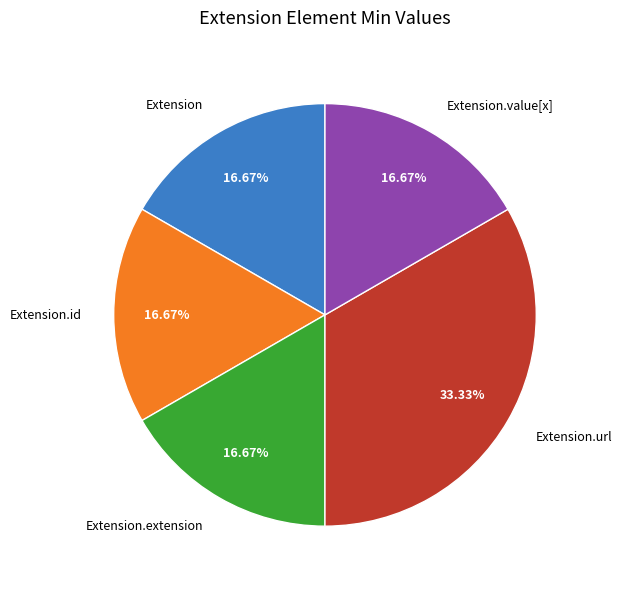

Does Extension.value[x] account for over 50% of the chart?

No